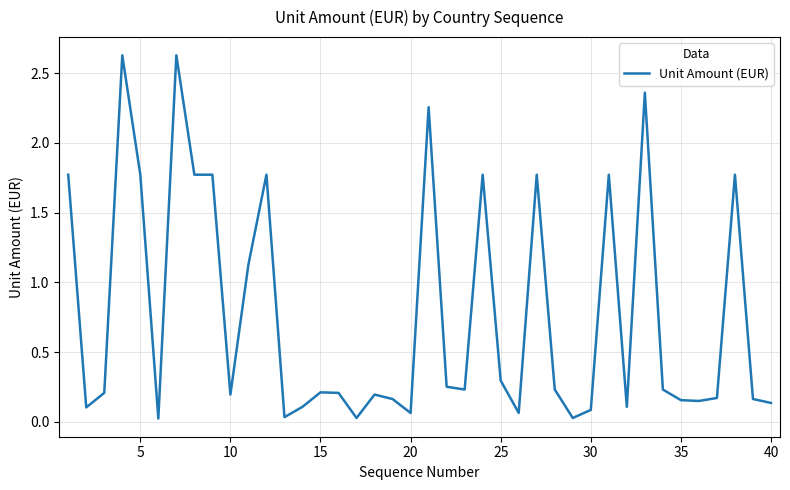

What is the difference between the maximum and minimum values?

2.6